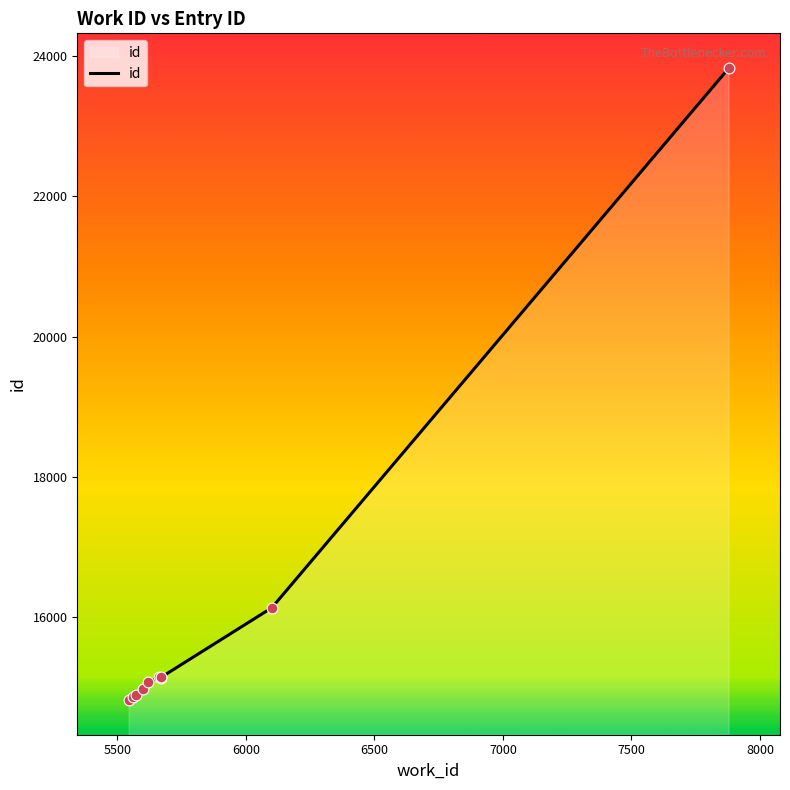

What is the difference between the maximum and minimum values?

9008